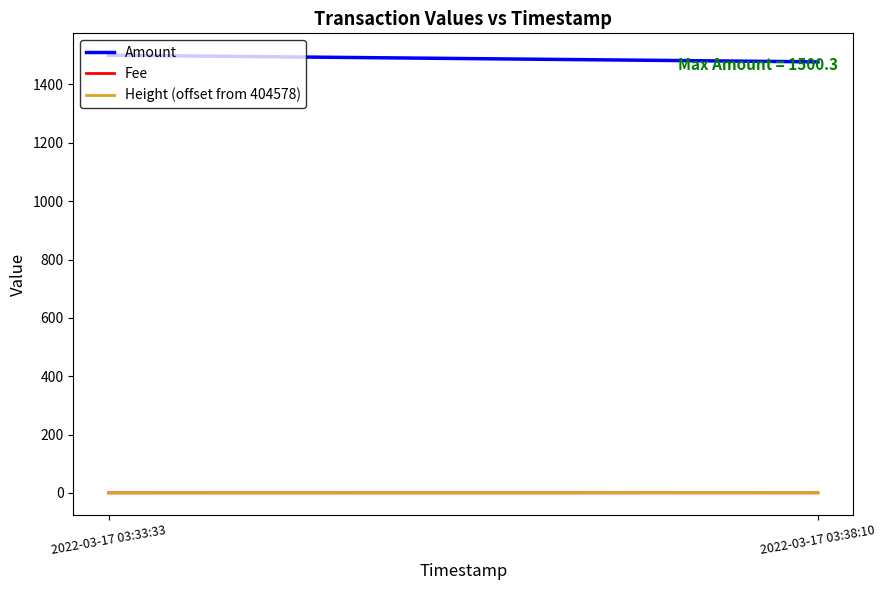

Between 2022-03-17 03:33:33 and 2022-03-17 03:38:10, which series saw the biggest shift?

Amount